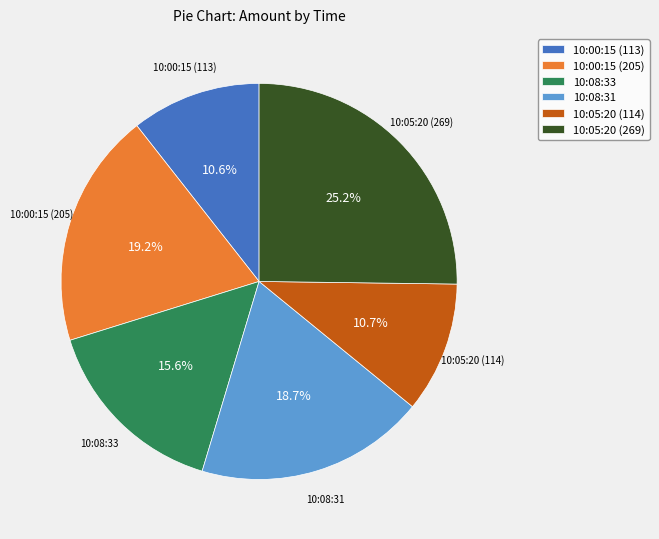

How much of the chart is everything except 10:05:20 (114)?

89.3%